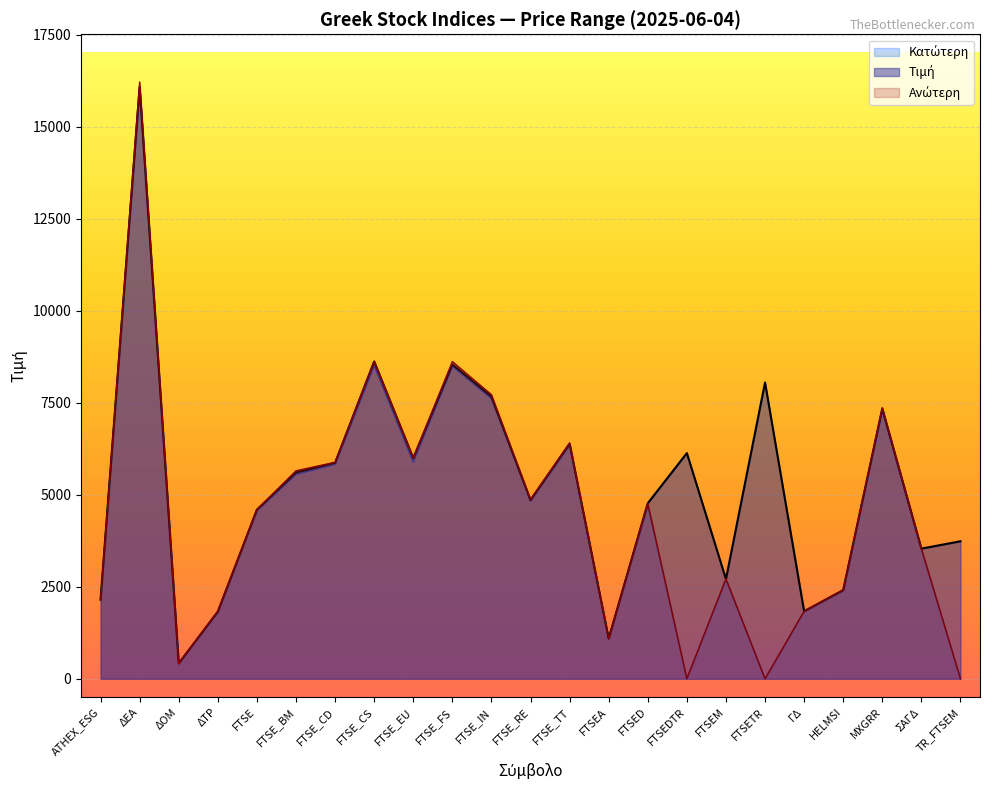

True or false: Κατώτερη has a value of 7615.1 at FTSE_IN.

True